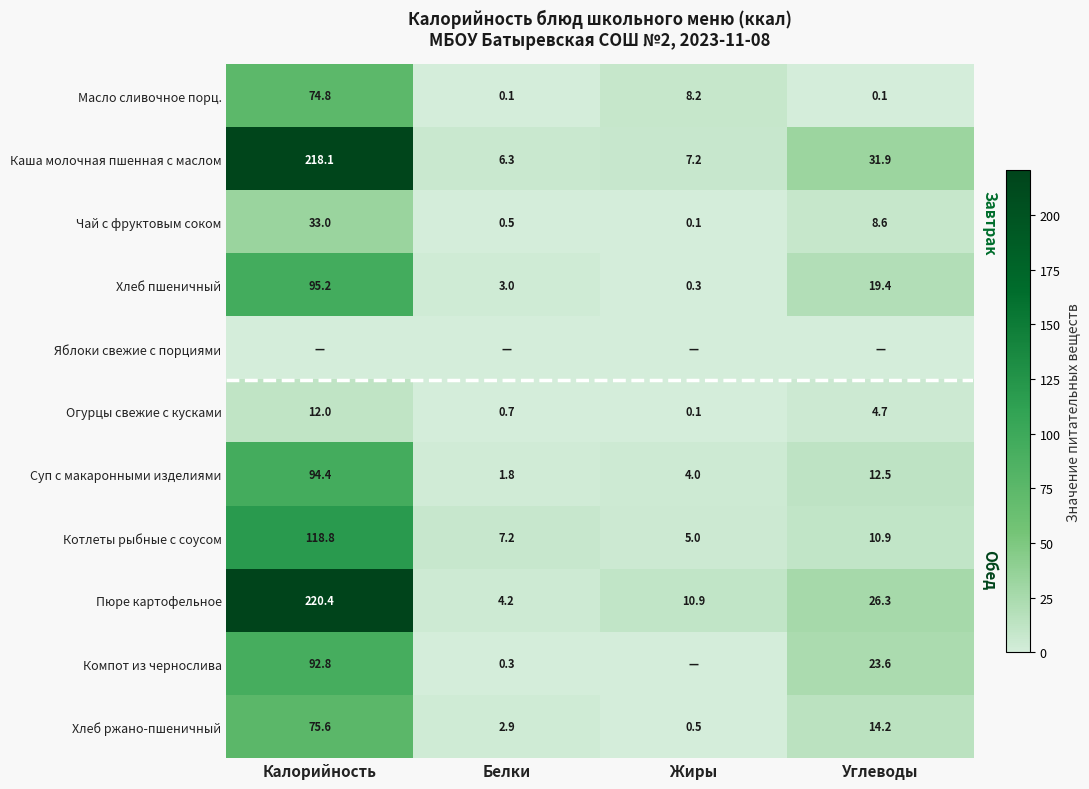

Is the value of Хлеб ржано-пшеничный at Калорийность greater than the value of Котлеты рыбные с соусом at Белки?

Yes